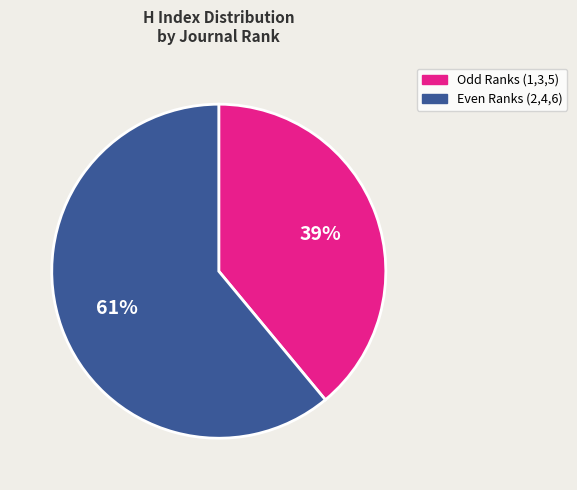

To the nearest percent, what is the difference between the largest and smallest slice percentages?

22%